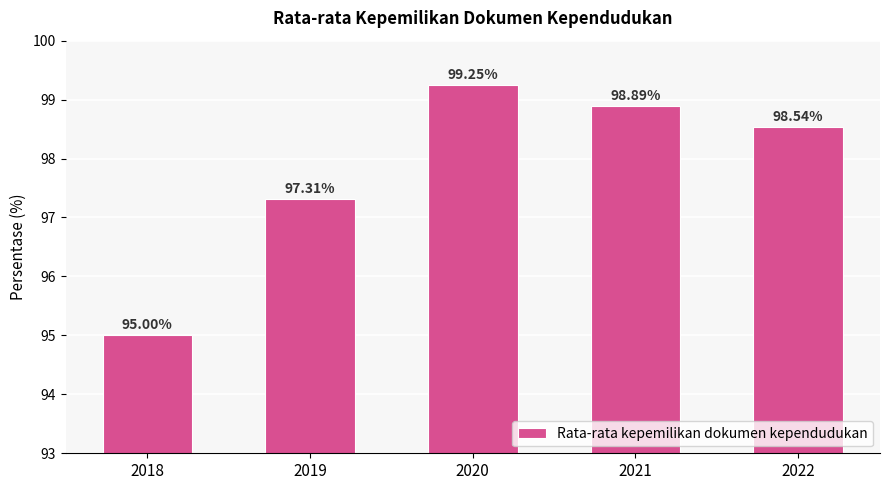

What is the ratio of the value at 2019 to the value at 2018?

1.0